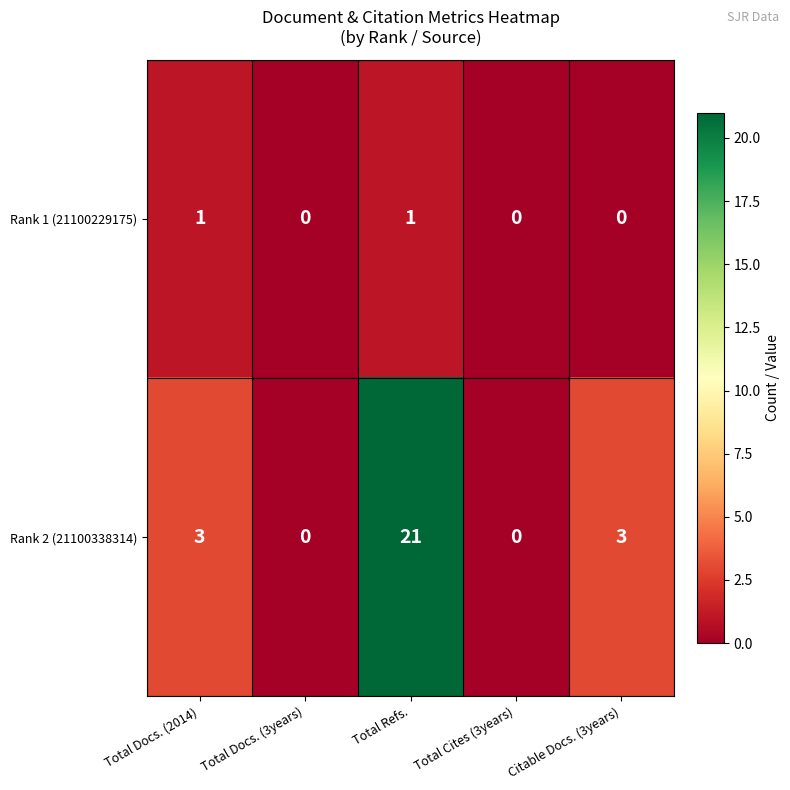

Which series has the widest spread of values?

Rank 2 (21100338314)